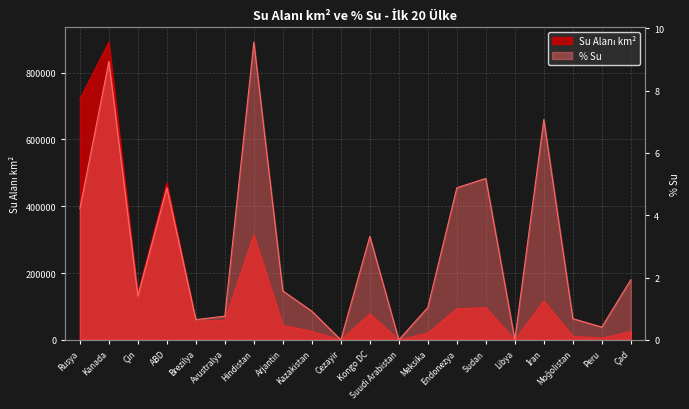

In Su Alanı km², how many points are higher than both neighbors (excluding endpoints)?

6